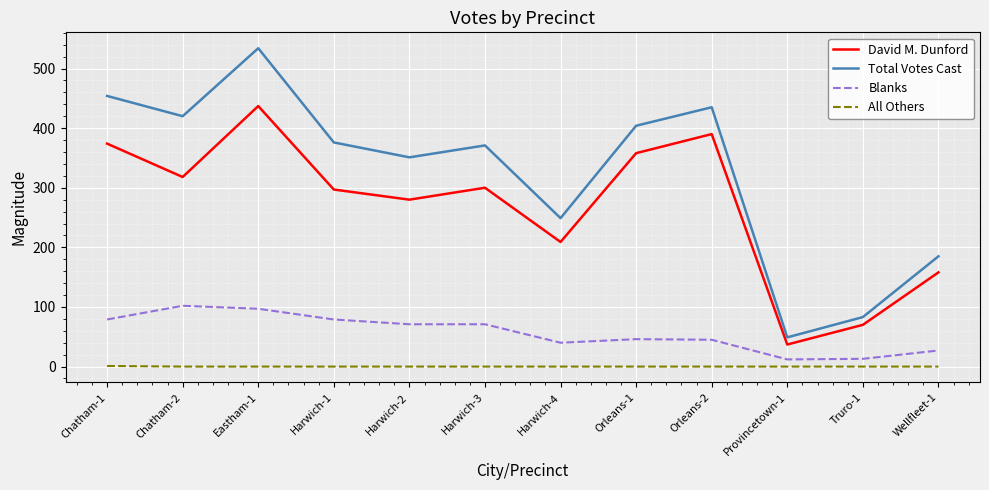

What is the difference between the maximum and minimum values in the All Others series?

1